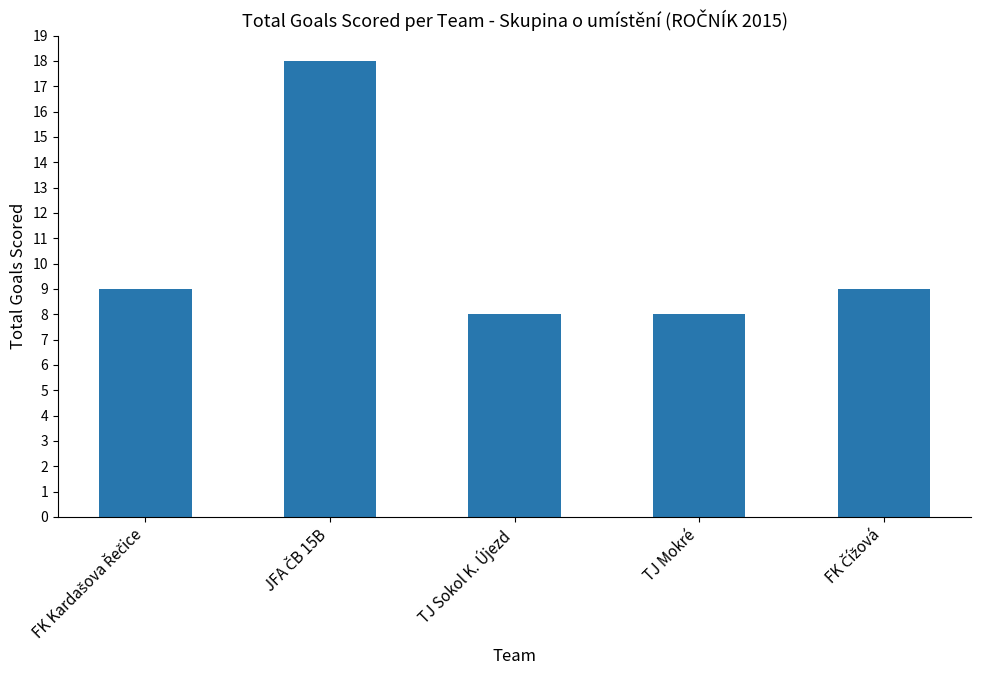

What is the smallest value displayed?

8